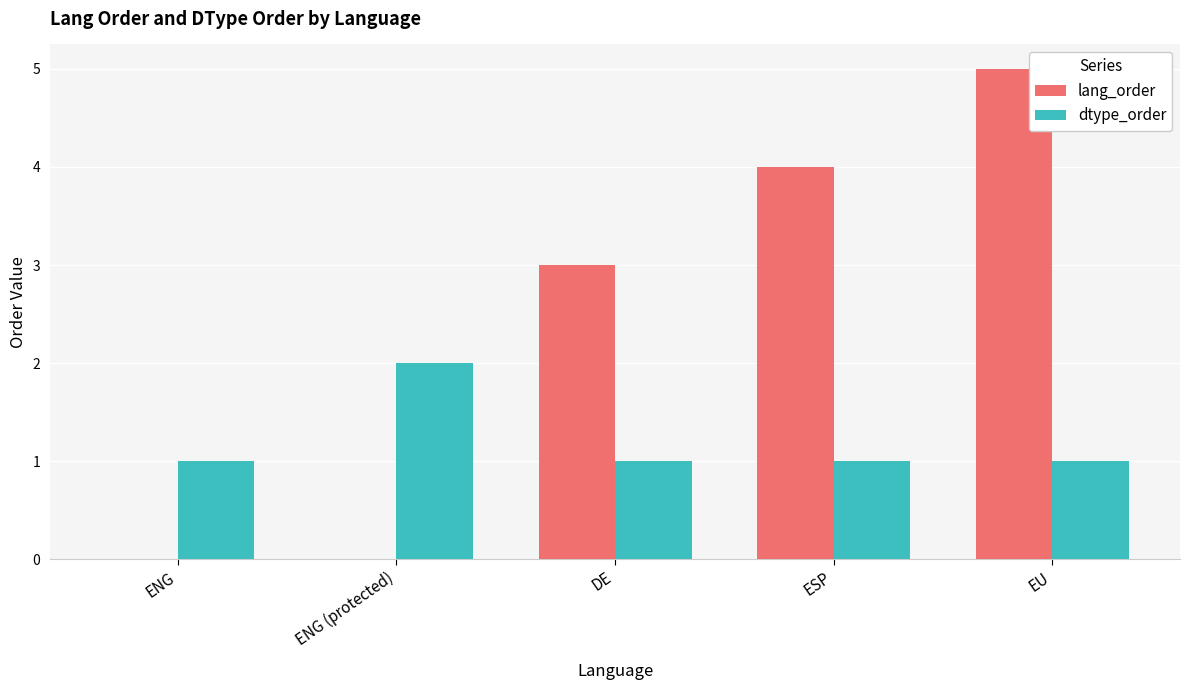

True or false: lang_order has a value of 4 at ESP.

True